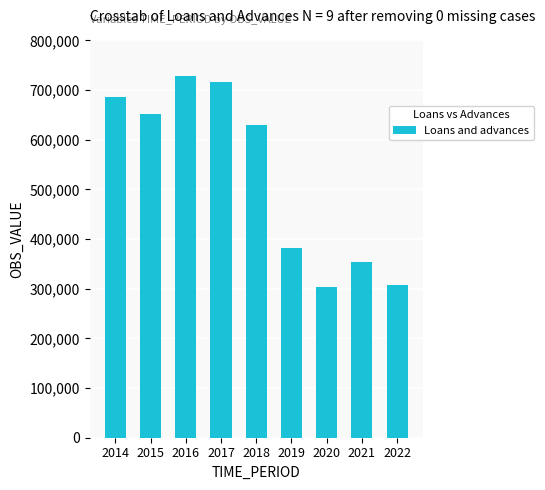

What is the value of the 9th bar from the left?

307828